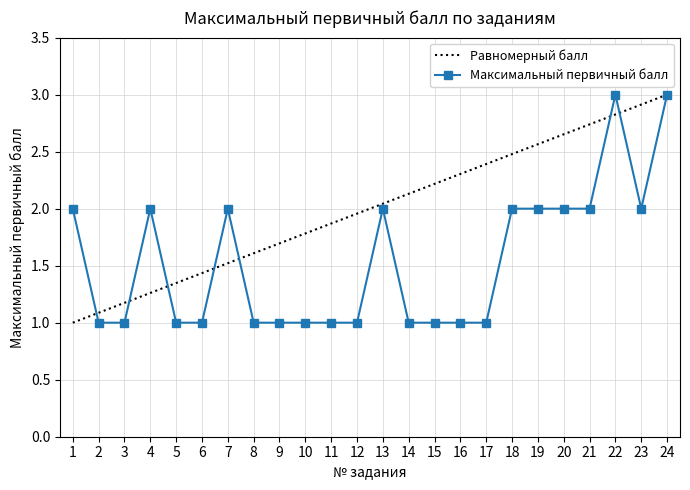

List the labels in order of value, smallest first.

2, 3, 5, 6, 8, 9, 10, 11, 12, 14, 15, 16, 17, 1, 4, 7, 13, 18, 19, 20, 21, 23, 22, 24